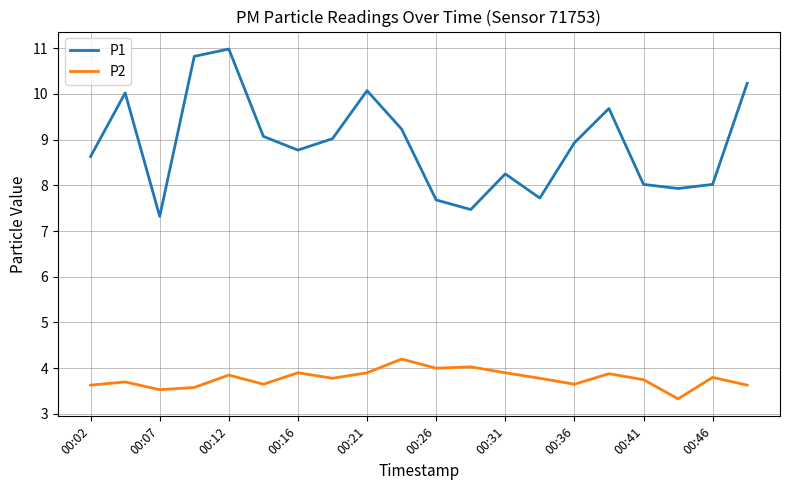

Which series has the widest spread of values?

P1